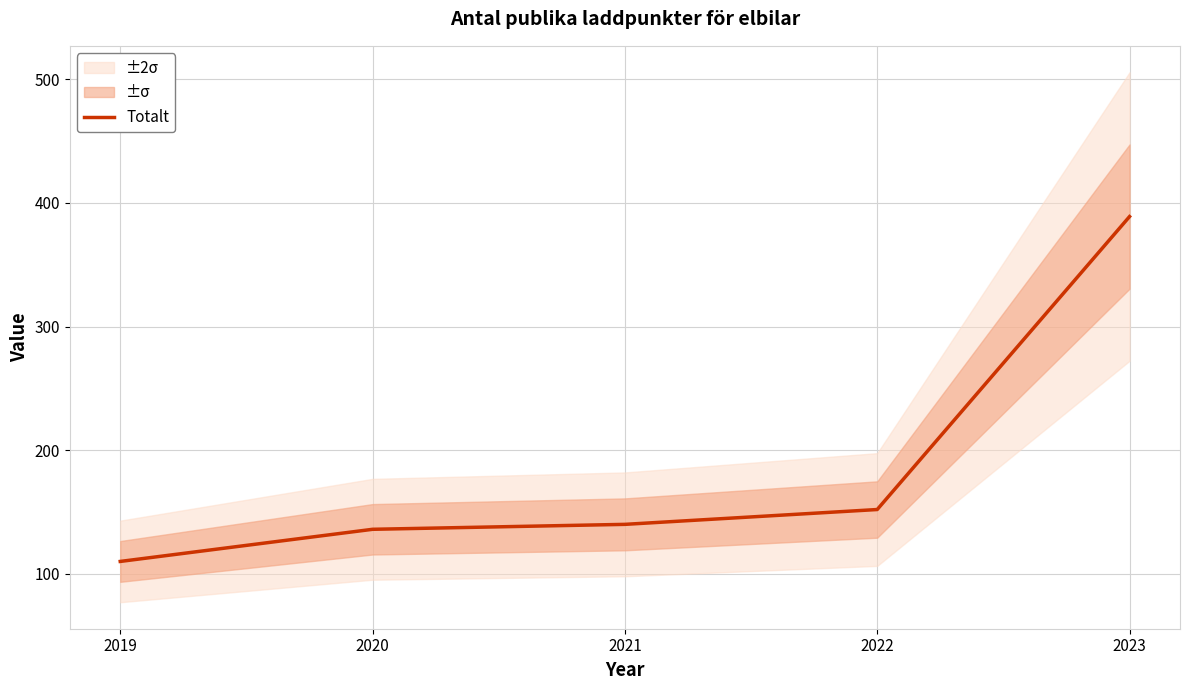

What is the average value?

185